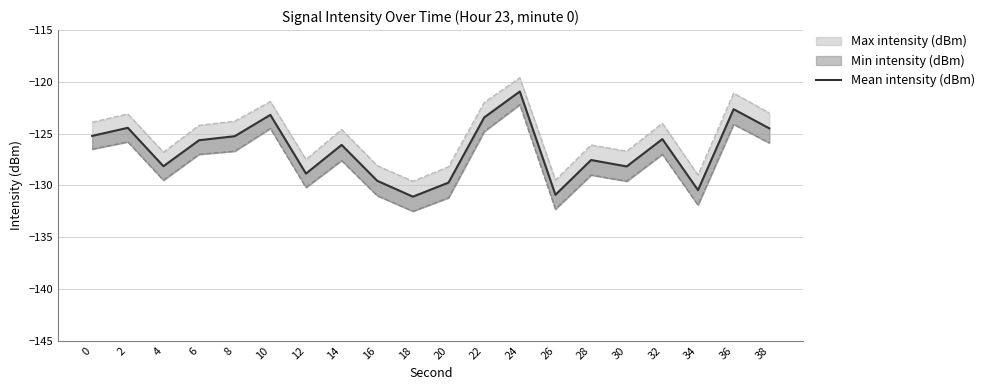

Rank the categories by value from lowest to highest.

18, 26, 34, 20, 16, 12, 30, 4, 28, 14, 6, 32, 8, 0, 38, 2, 22, 10, 36, 24